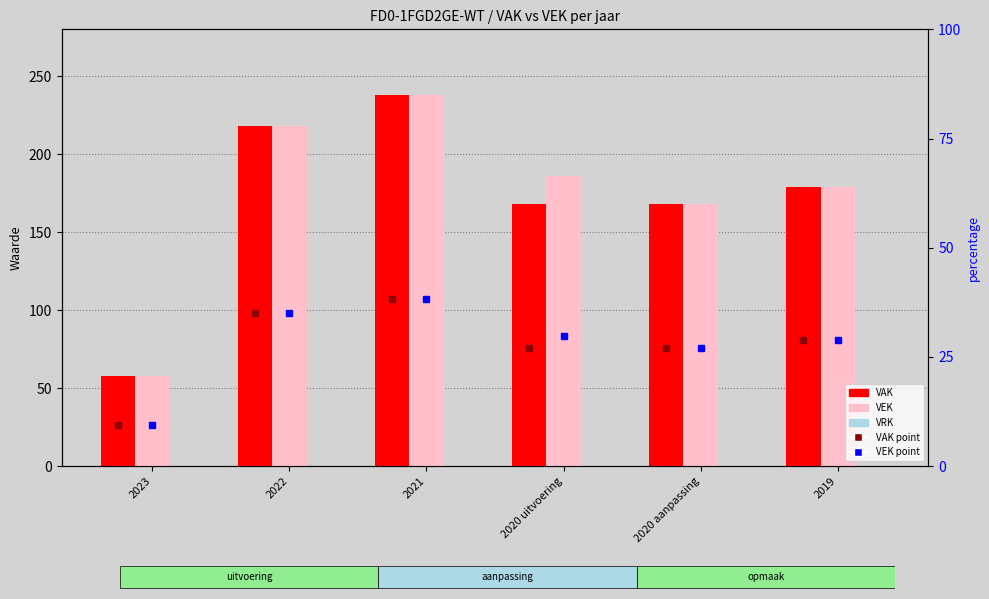

At how many categories does at least one series exceed 176?

4